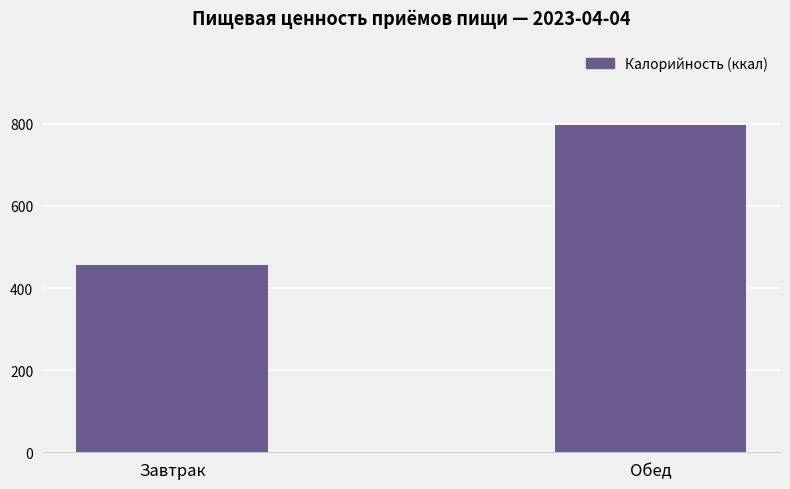

What is the value of the 2nd bar from the left?

796